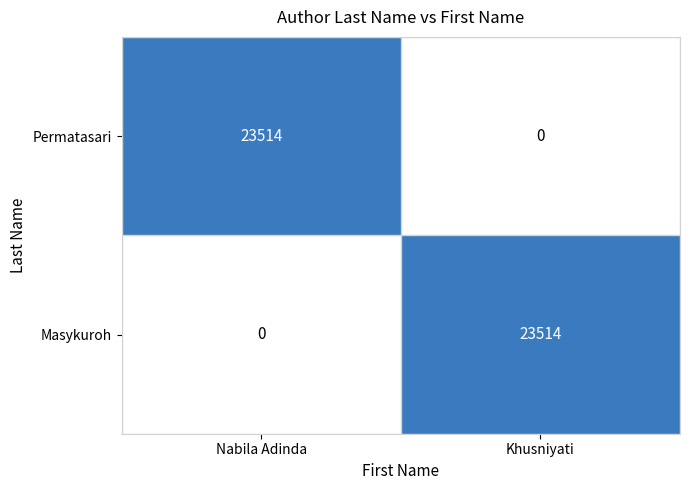

What is the spread (max minus min) of values at Nabila Adinda?

23514